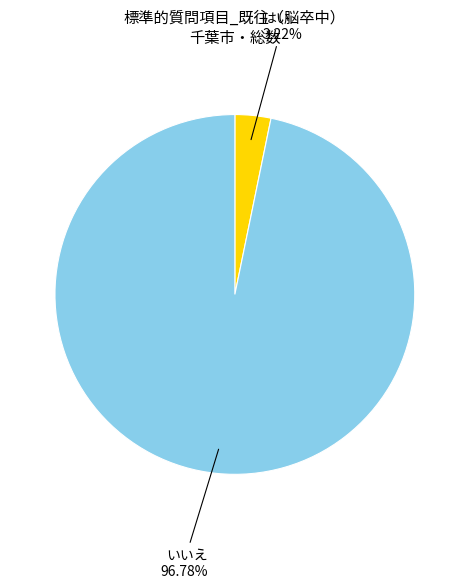

How many segments does this pie chart have?

2